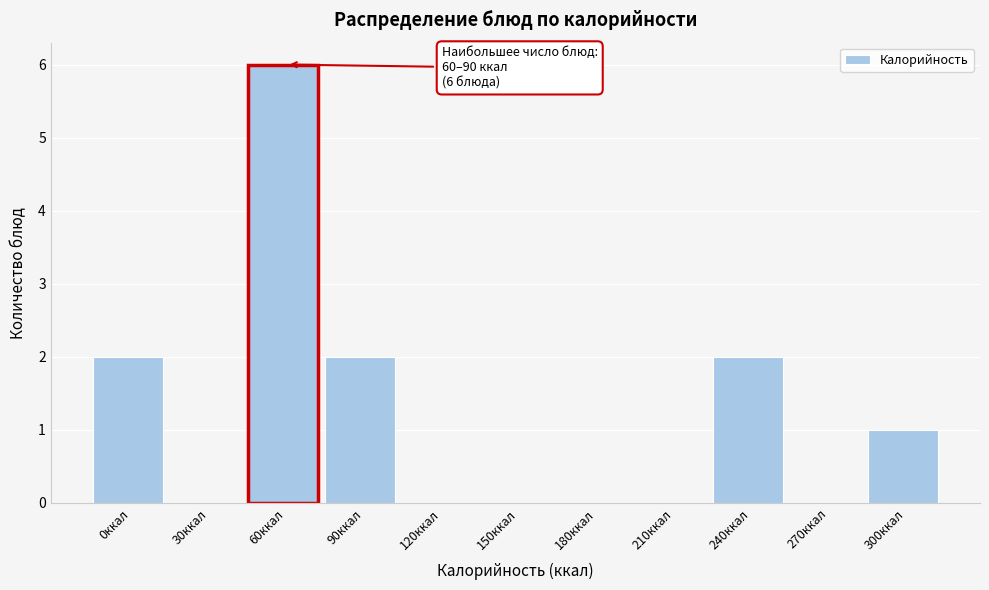

Reading right to left, transcribe all the data shown in this chart.

300ккал=1	270ккал=0	240ккал=2	210ккал=0	180ккал=0	150ккал=0	120ккал=0	90ккал=2	60ккал=6	30ккал=0	0ккал=2